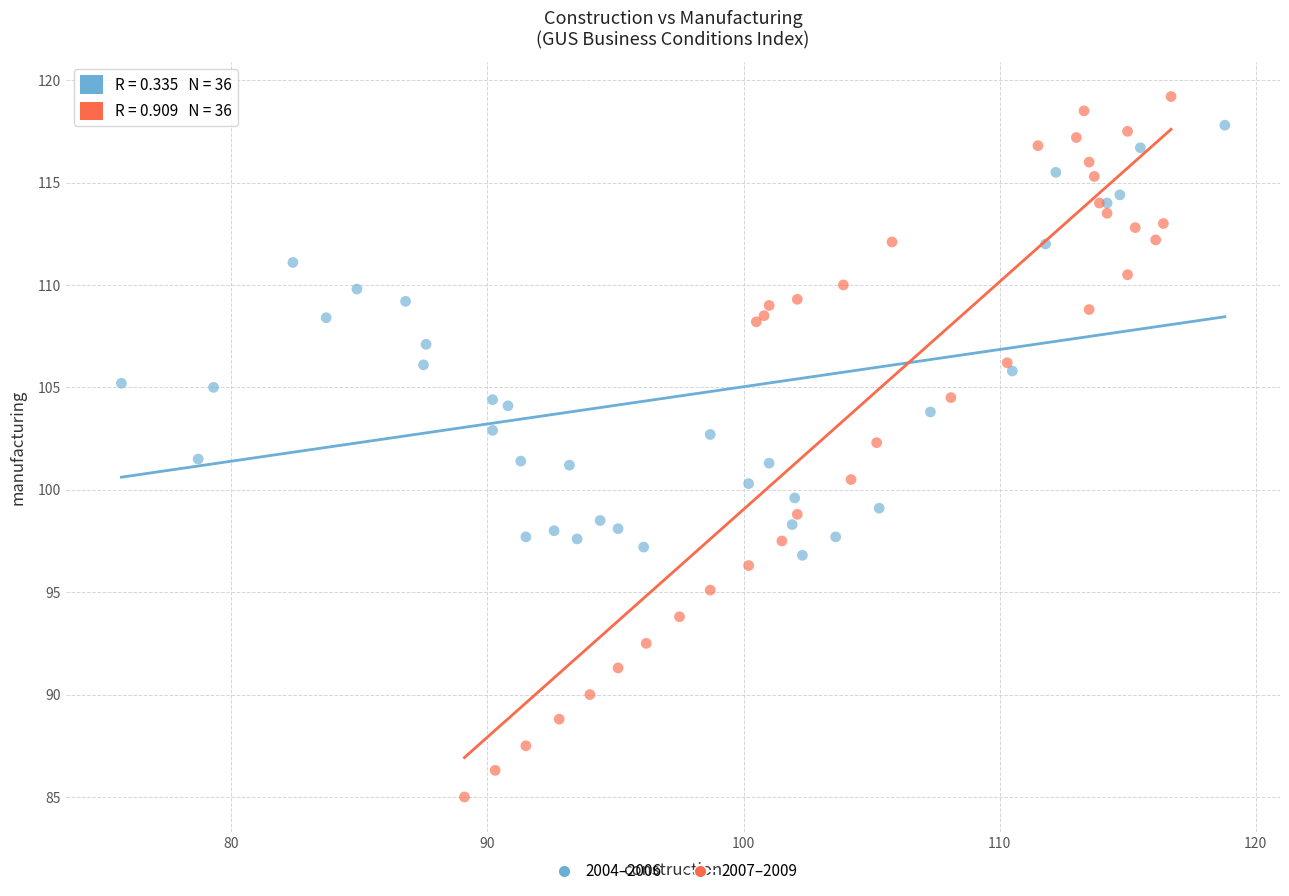

Which series reaches the minimum Y coordinate?

2007–2009